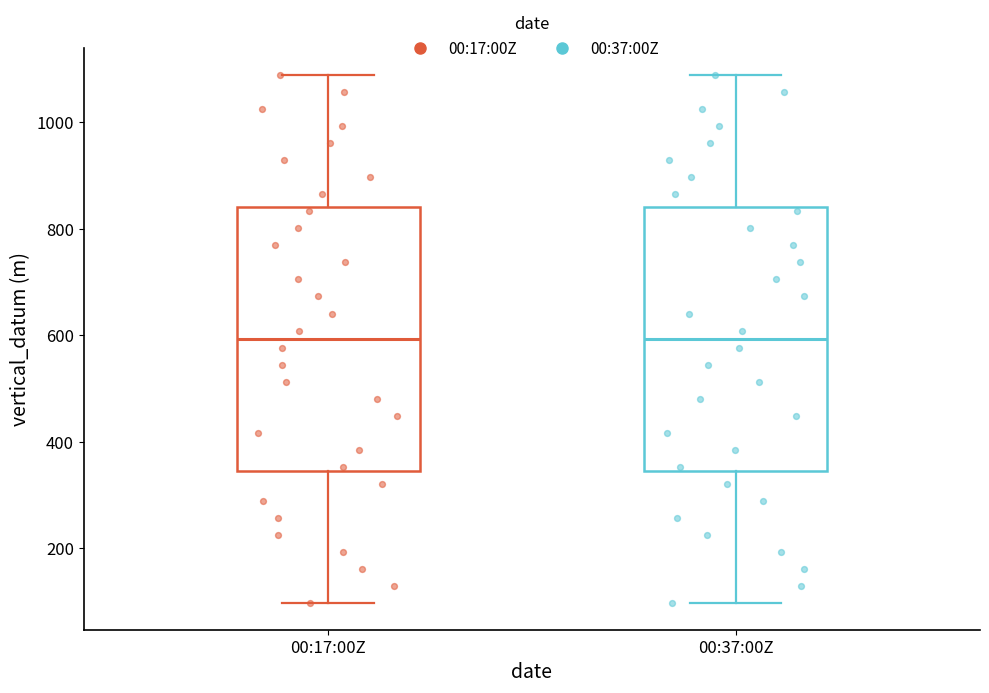

Reading left to right, transcribe this box plot: for each box, give where its median line is, the range the box spans, and where its two whiskers end, as read against the y-axis. The values are not printed on the chart, so give them approximately, as read against the axis.

00:17:00Z: median 600, box 340 to 840, whiskers 100 to 1080
00:37:00Z: median 600, box 340 to 840, whiskers 100 to 1080